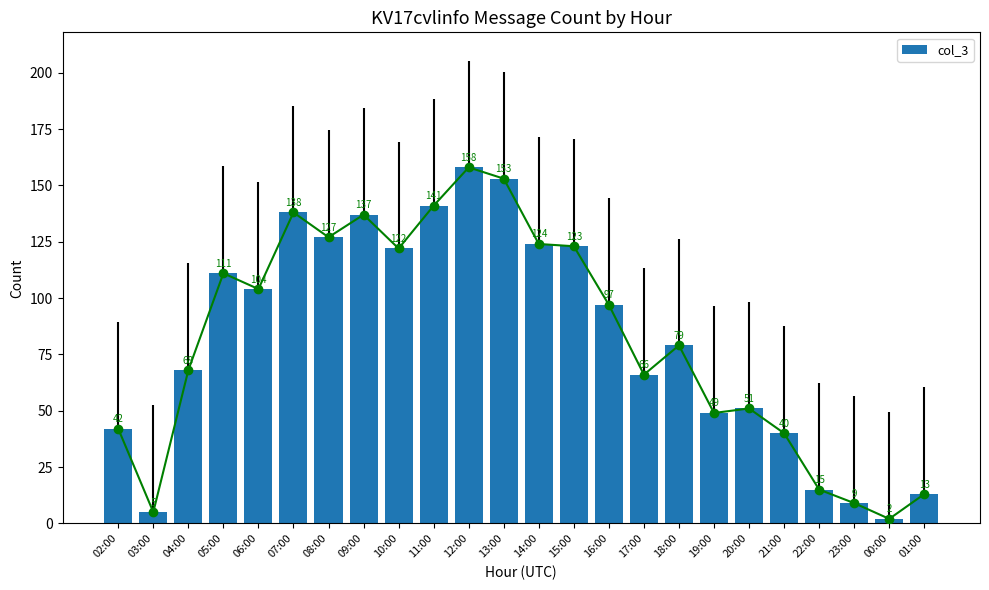

What is the difference between the values at 02:00 and 07:00?

96